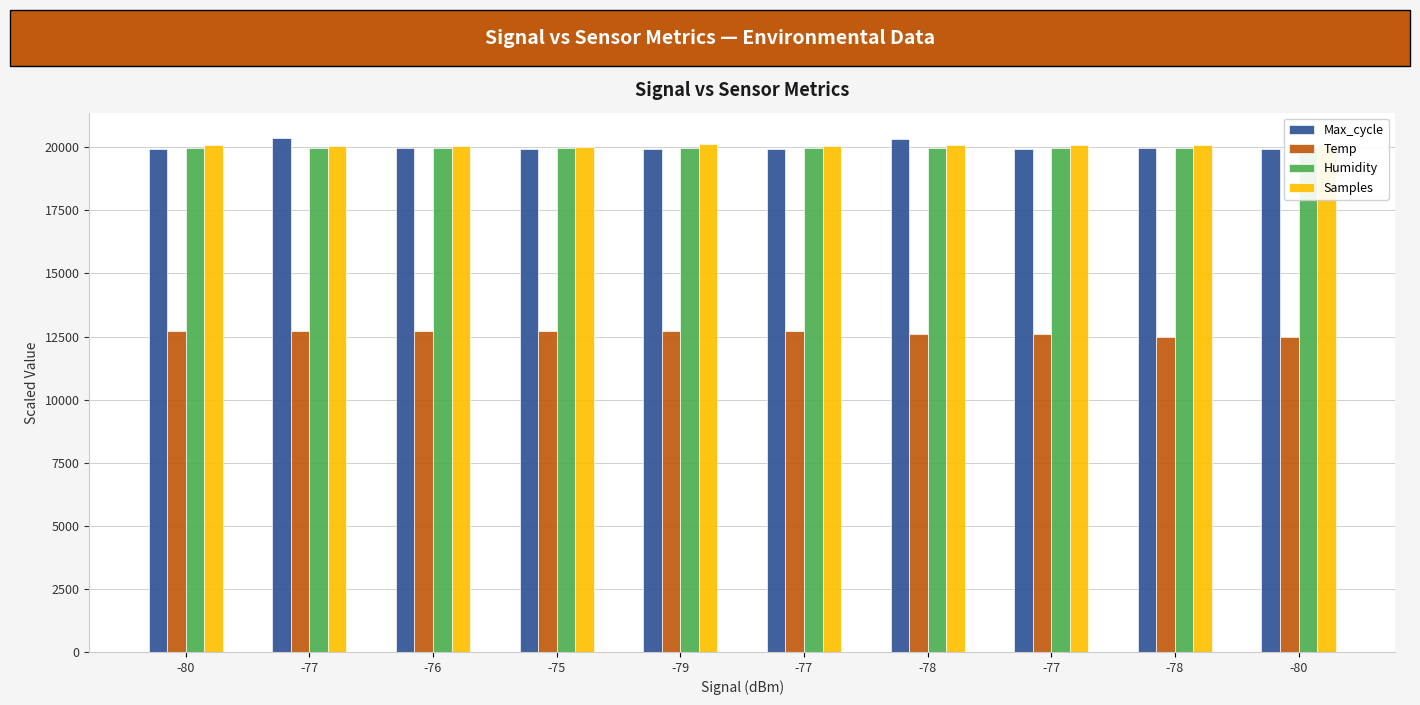

List the series in order of their peak value, lowest first.

Temp, Humidity, Samples, Max_cycle